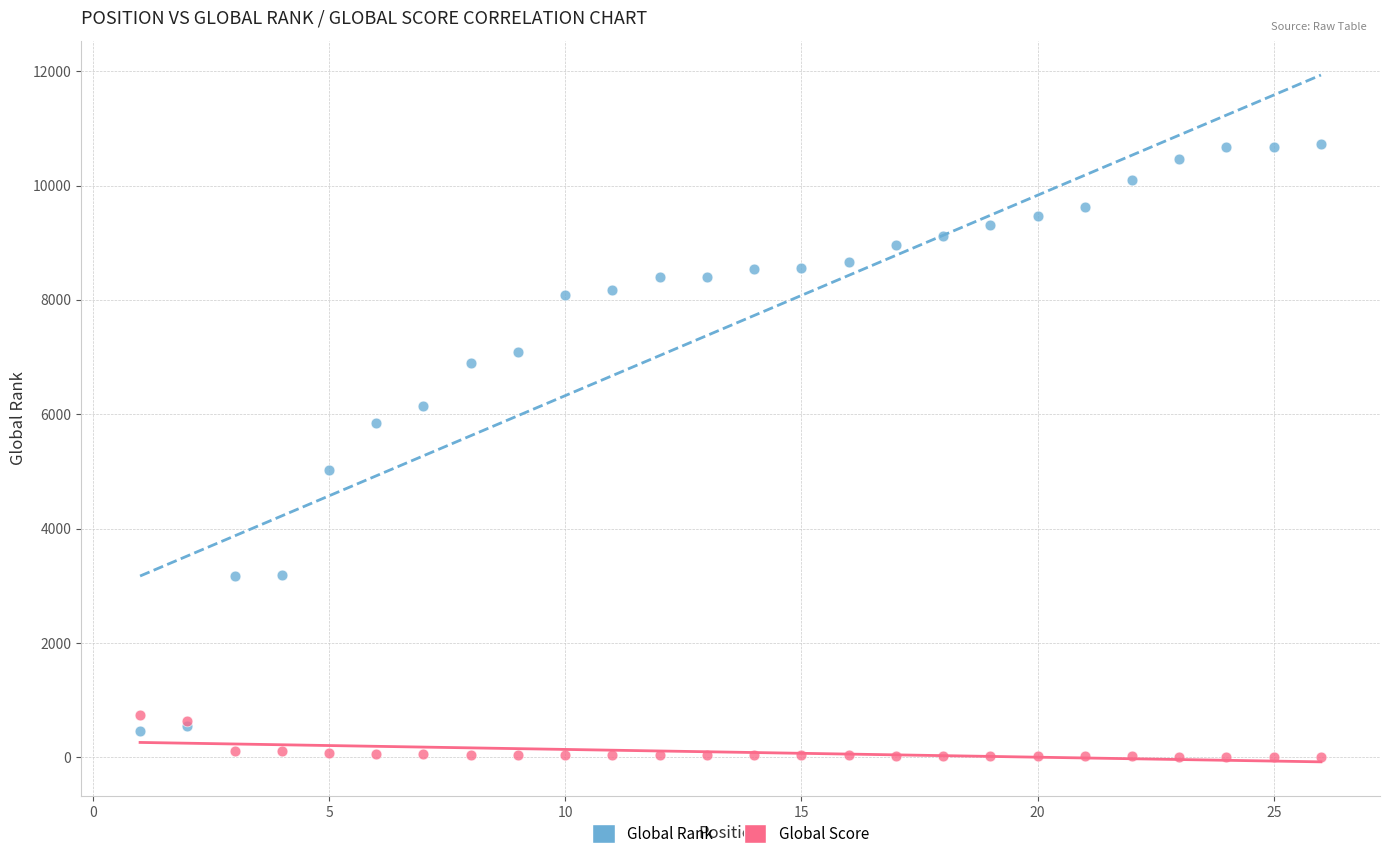

Which series has the largest Y range (max minus min)?

Global Rank